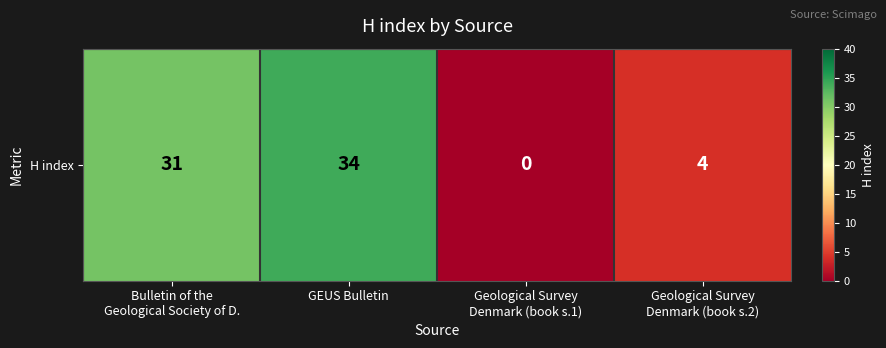

Reading right to left, what are all the values shown in this chart?

4	0	34	31